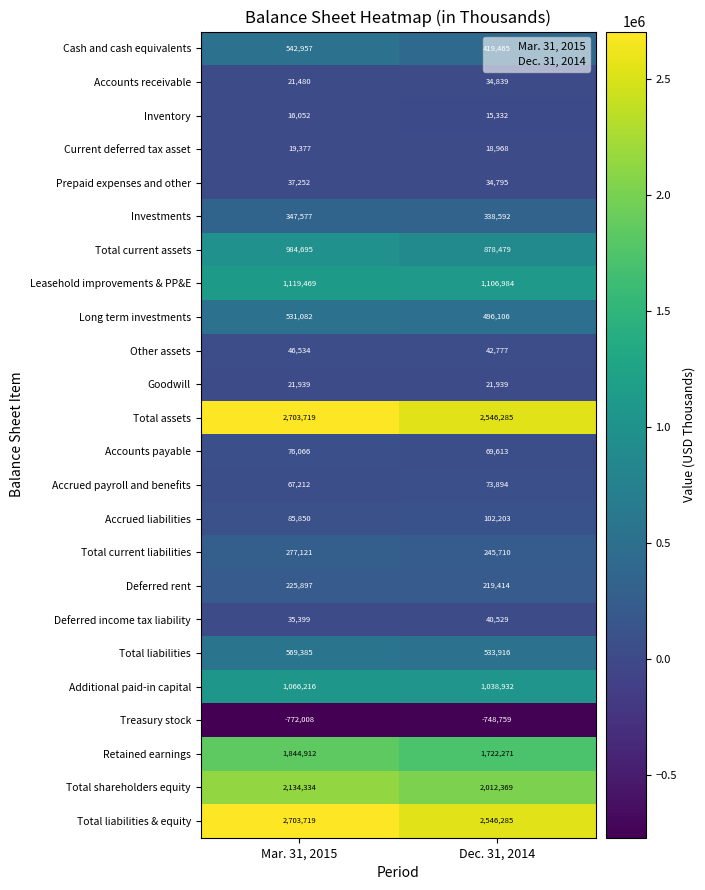

What is the minimum value shown in the chart?

-772008